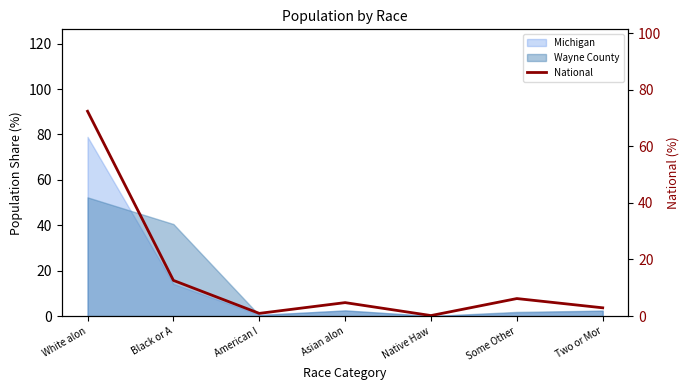

Which label corresponds to the largest value in the chart?

White alon